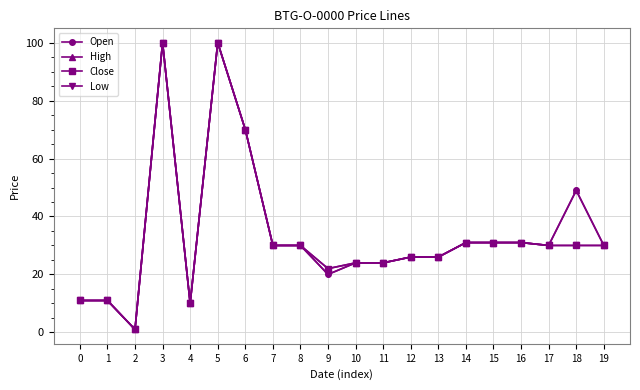

Which label corresponds to the smallest value in the chart?

2